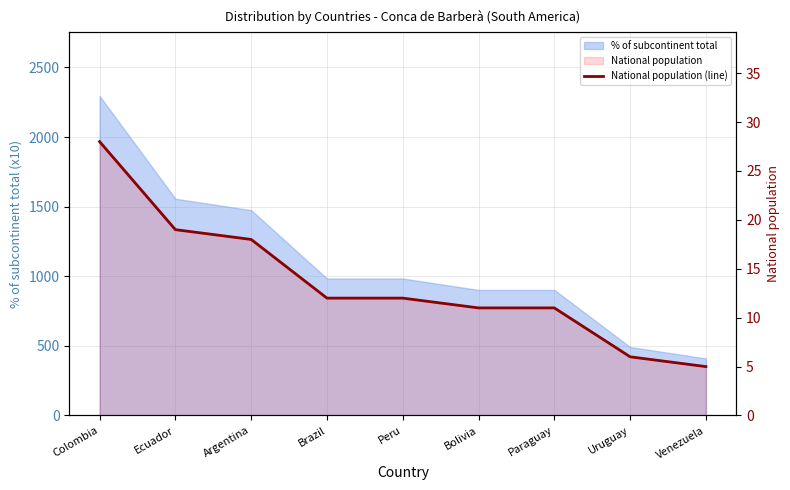

What is the average value?

14